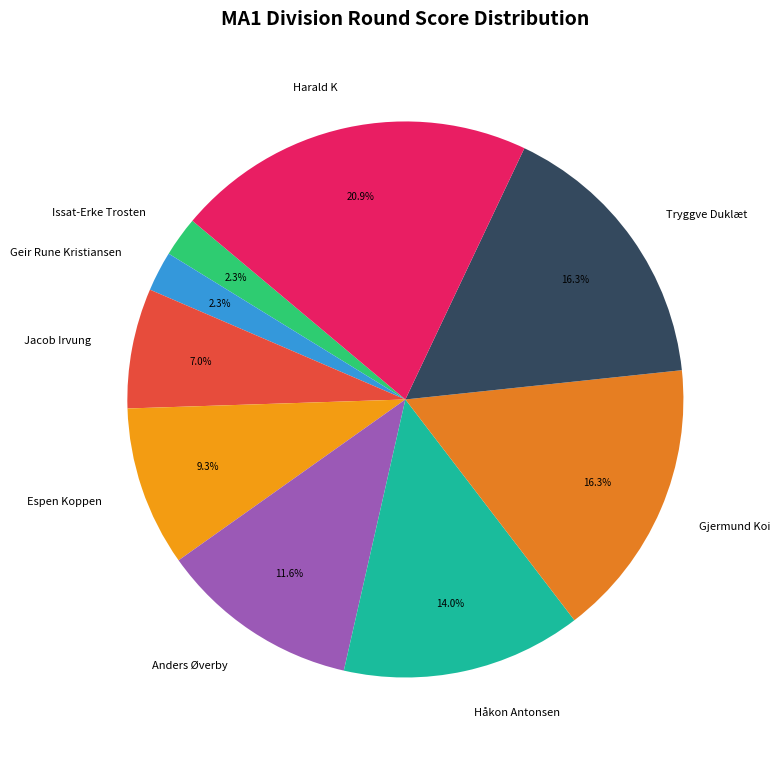

Count the number of slices in the pie.

9